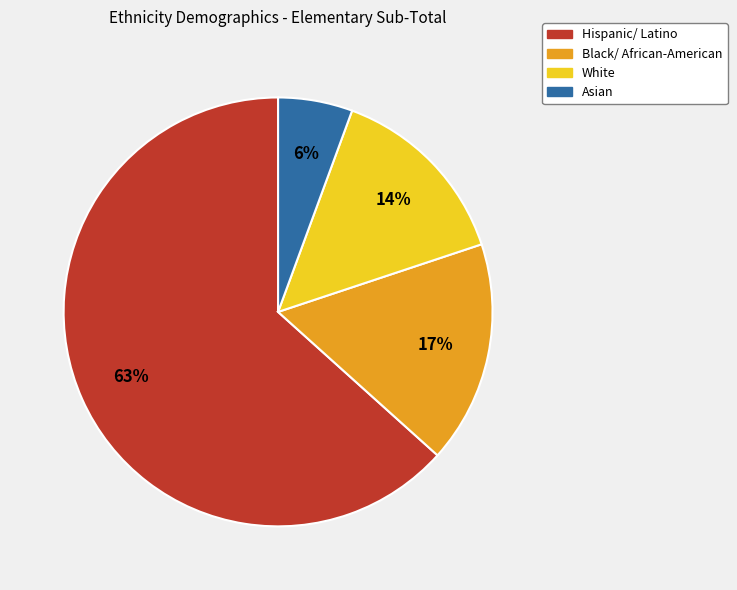

Is there a majority slice in this chart?

Yes